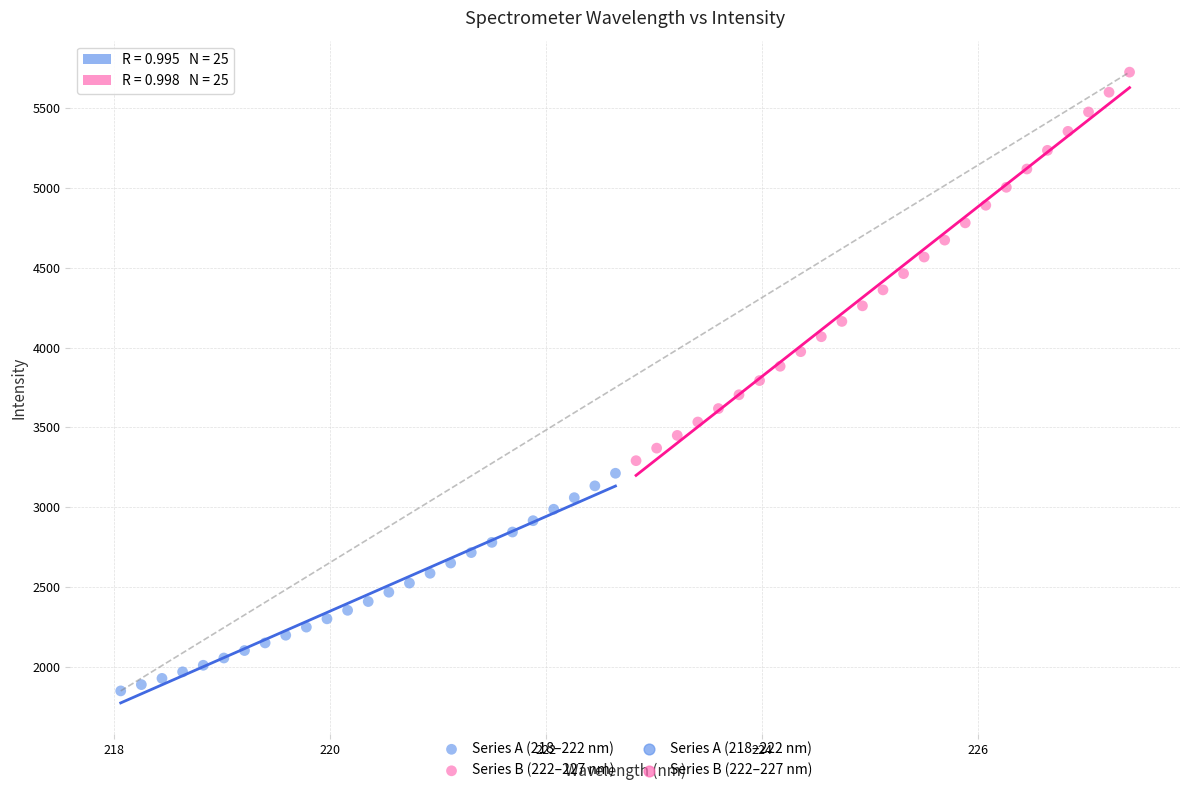

Which series contains the highest Y value?

Series B (222–227 nm)